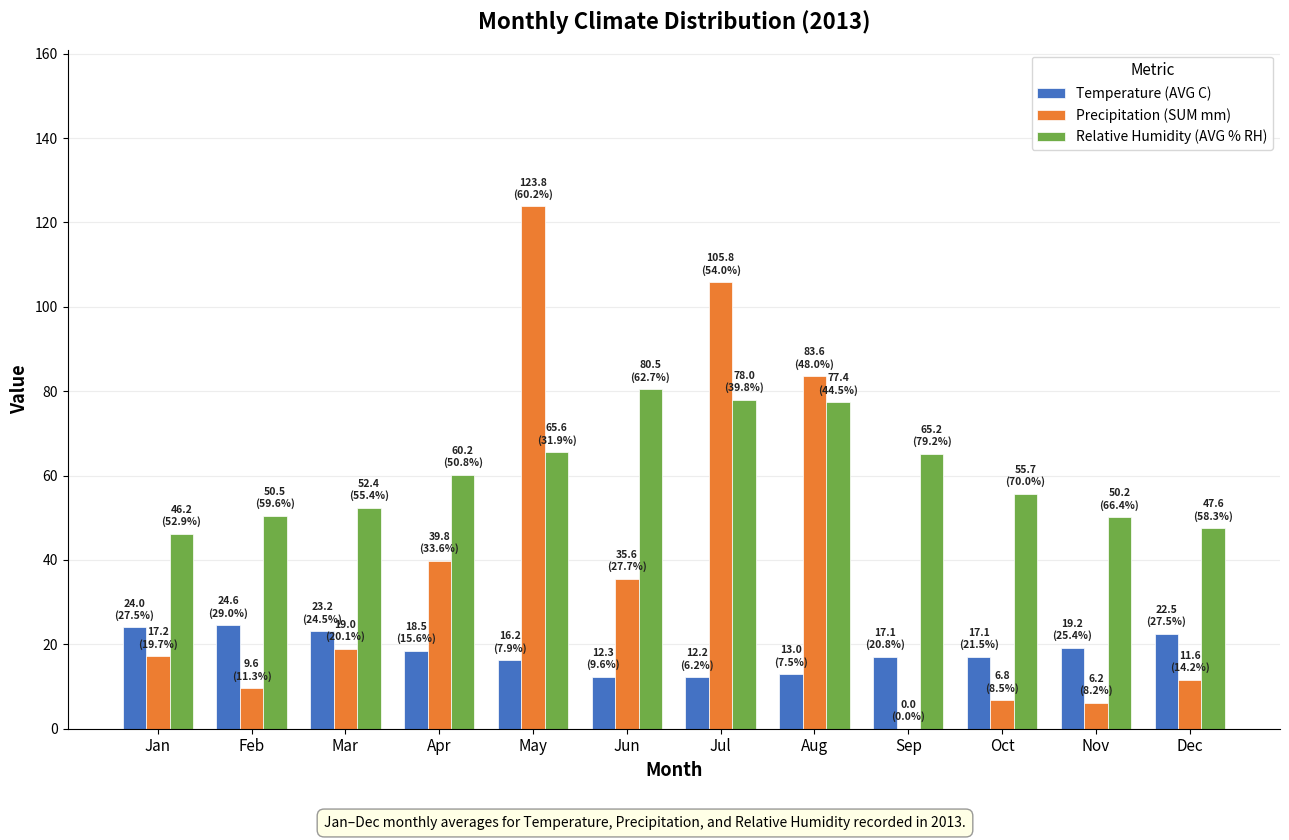

What is the highest value of the Relative Humidity (AVG % RH) series?

80.5